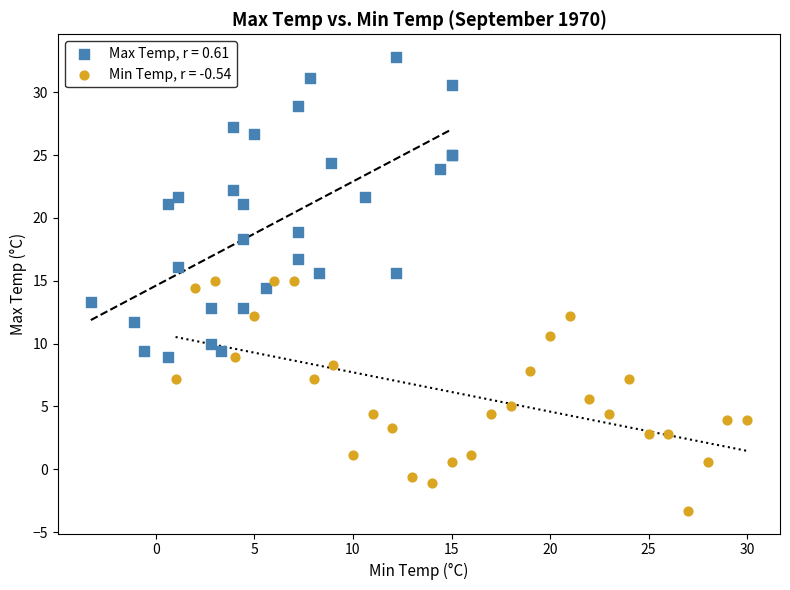

Which series has the widest spread of Y values?

Max Temp, r = 0.61